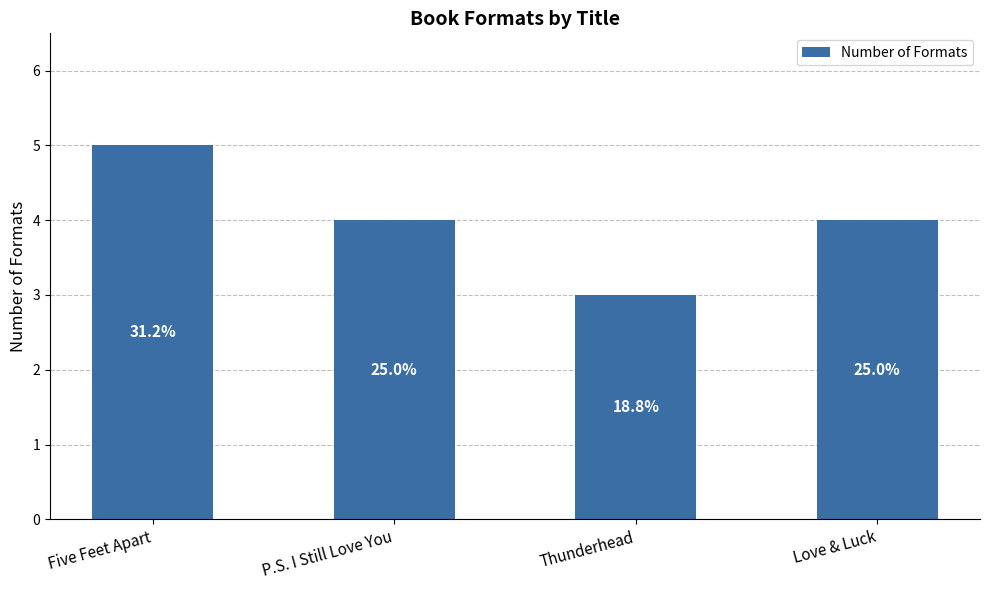

List the labels in order of value, smallest first.

Thunderhead, P.S. I Still Love You, Love & Luck, Five Feet Apart